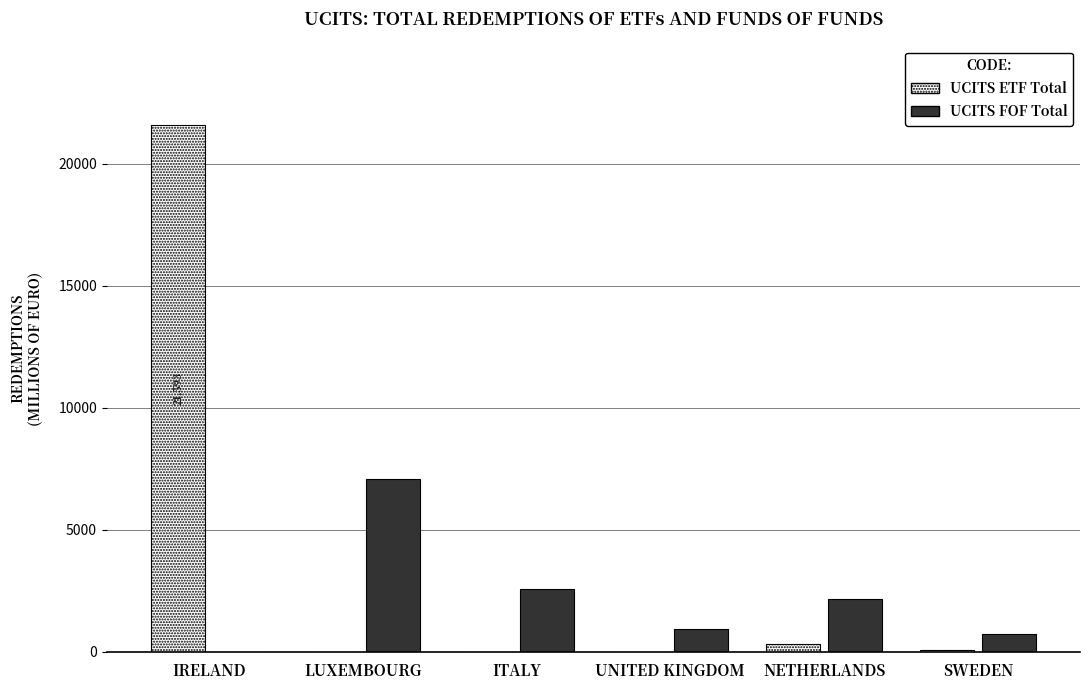

At which label is UCITS FOF Total closest to 3533?

ITALY